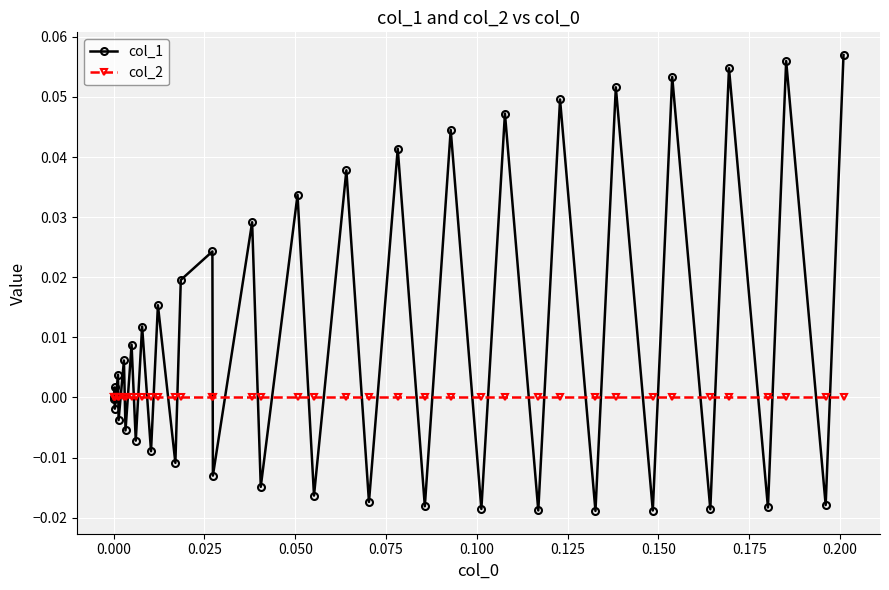

Which series has the largest total across all categories?

col_1